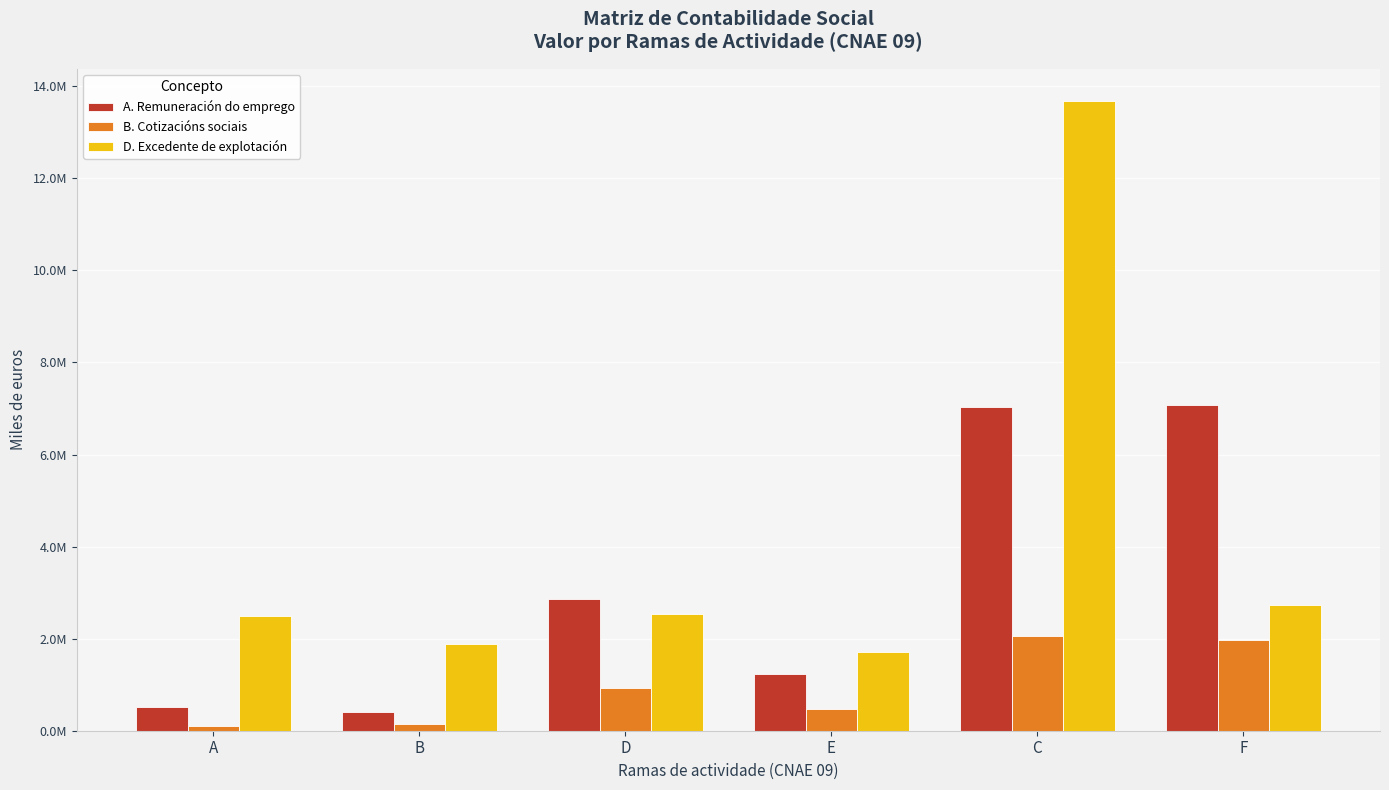

Reading right to left, transcribe all the data shown in this chart.

A. Remuneración do emprego: 7073476	7032087	1222311	2865571	401735	521526
B. Cotizacións sociais: 1969823	2065958	472215	918817	139526	111751
D. Excedente de explotación: 2730374	13691082	1708891	2528954	1894686	2482394